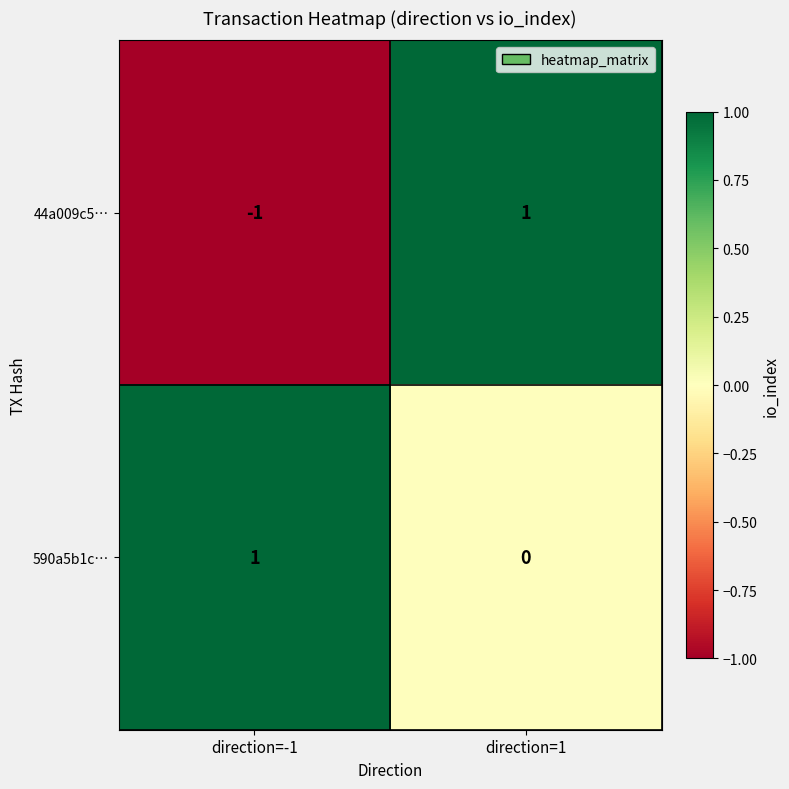

What is the spread (max minus min) of values at direction=-1?

2